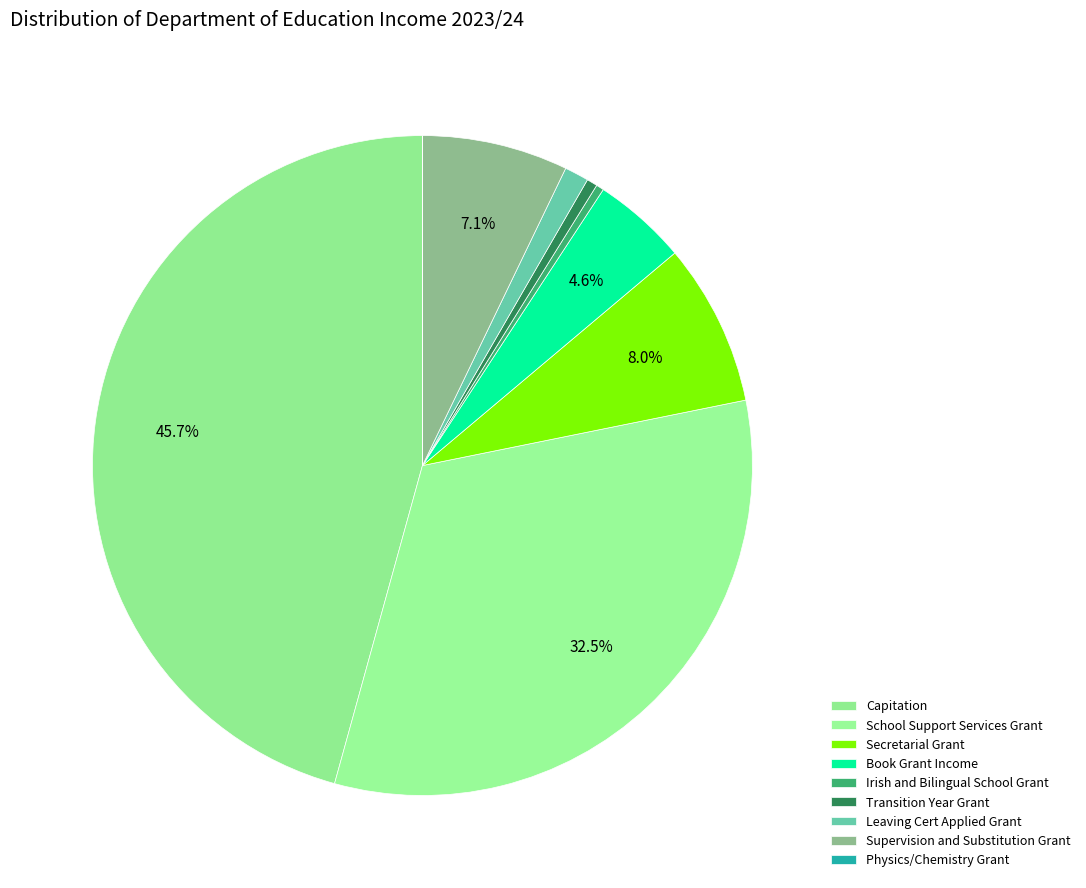

Which has a higher value, Capitation or Physics/Chemistry Grant?

Capitation